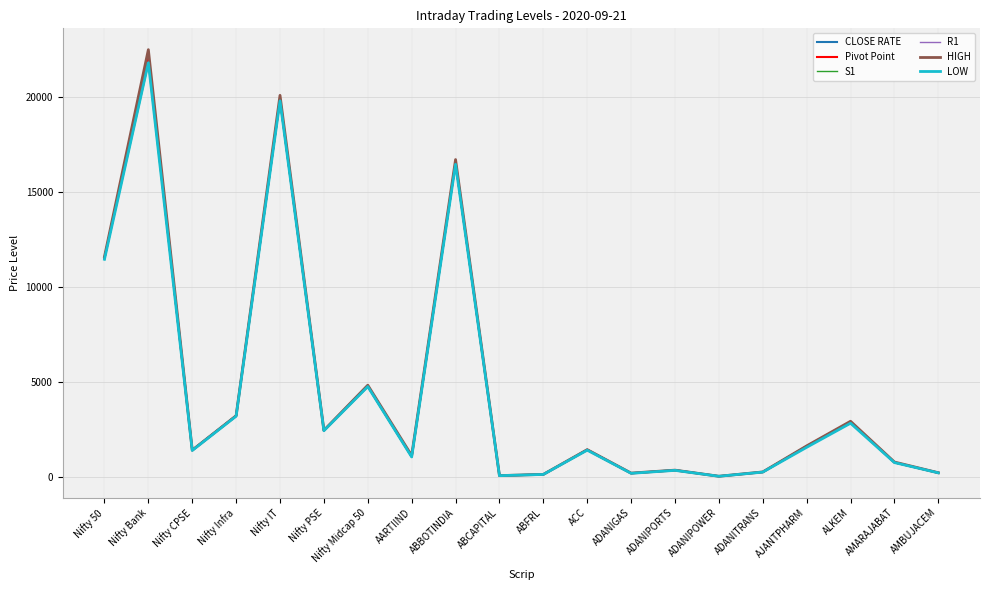

What is the average value of the CLOSE RATE series?

4536.6